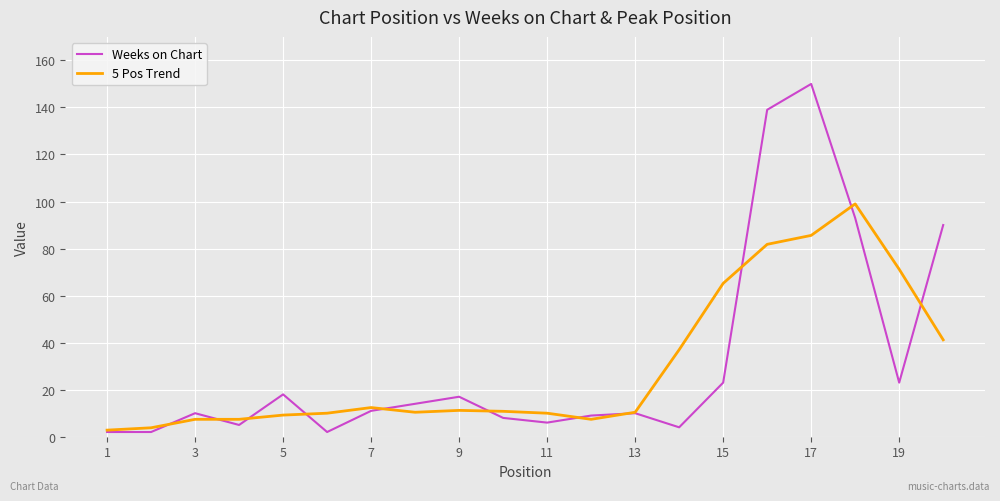

Which series has the largest range (max minus min)?

Weeks on Chart